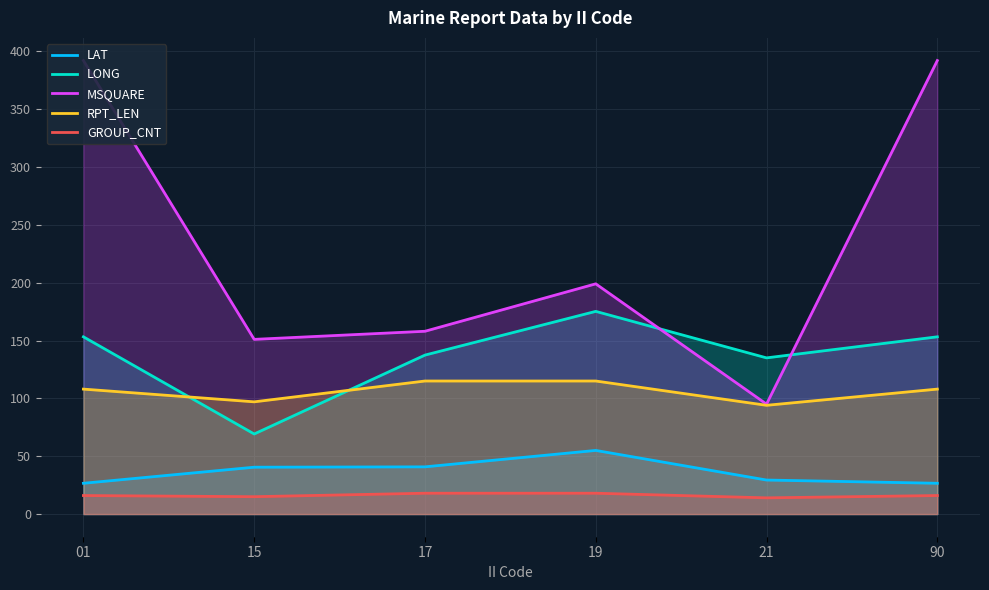

What is the smallest value displayed?

14.0